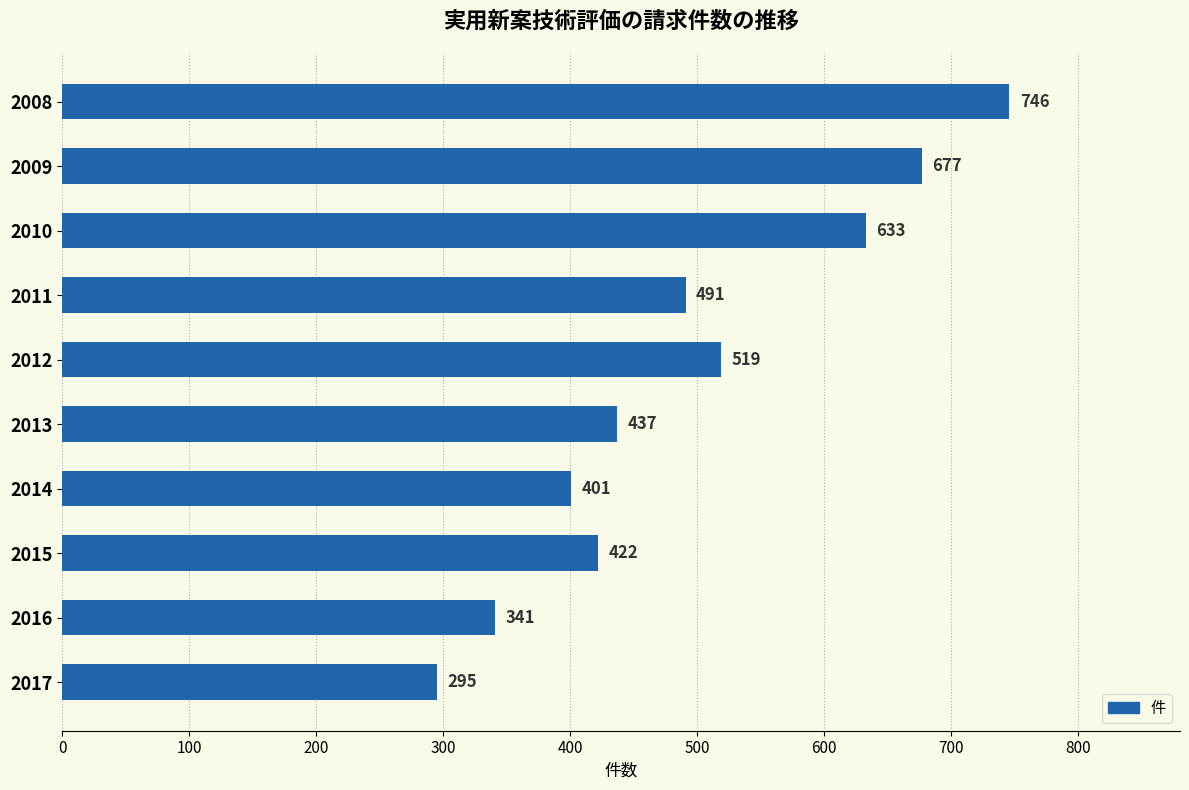

What is the difference between the maximum and second lowest values?

405